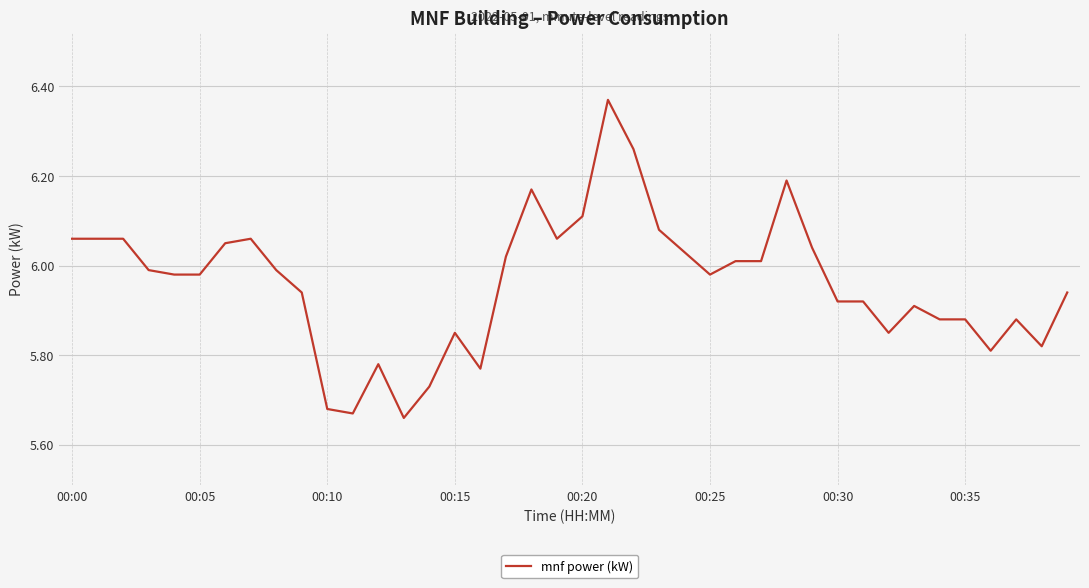

What is the difference between the maximum and minimum values?

0.7